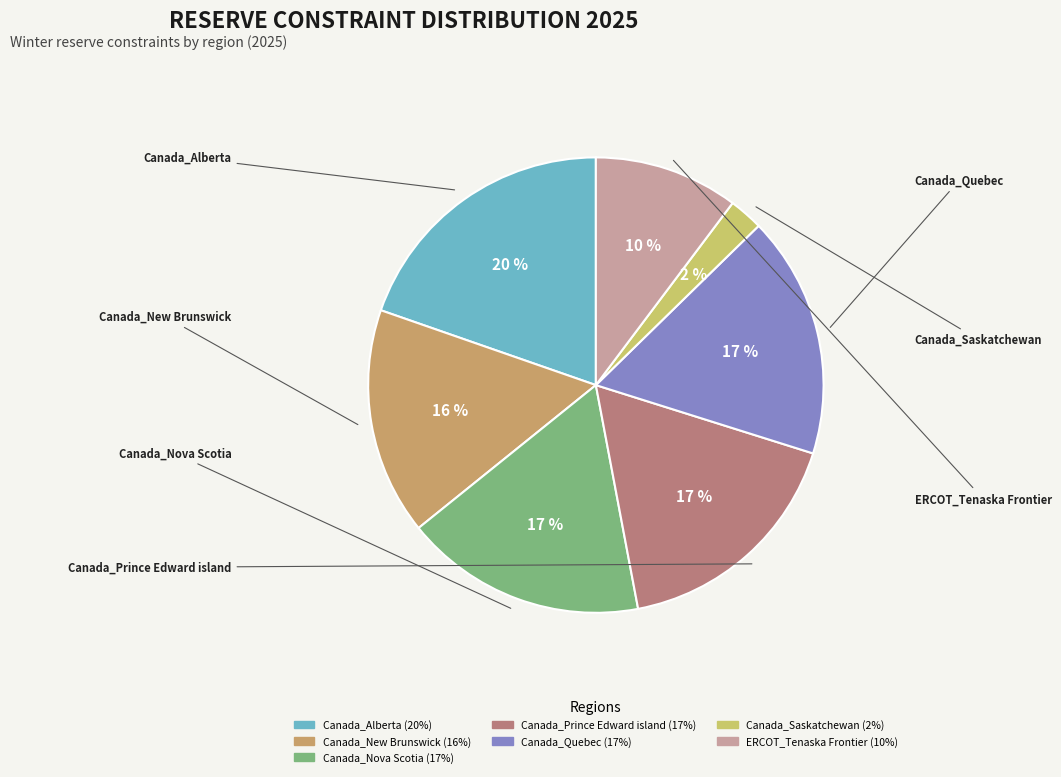

To the nearest percent, what is the average slice percentage?

14%